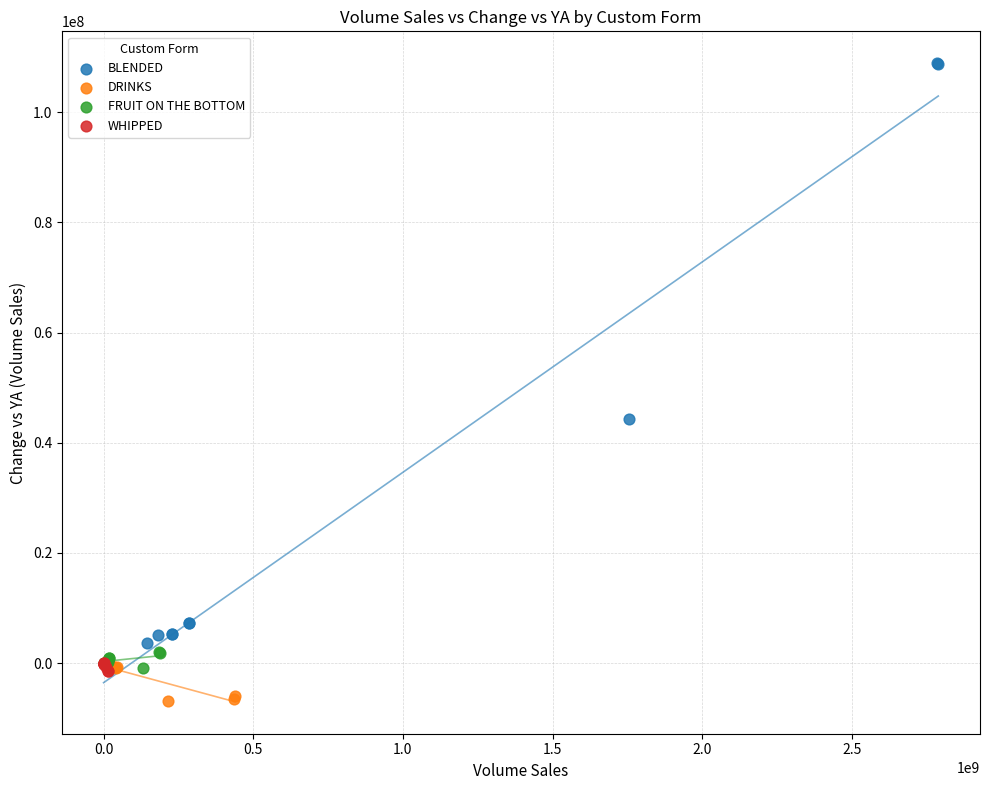

Which series reaches the minimum Y coordinate?

DRINKS